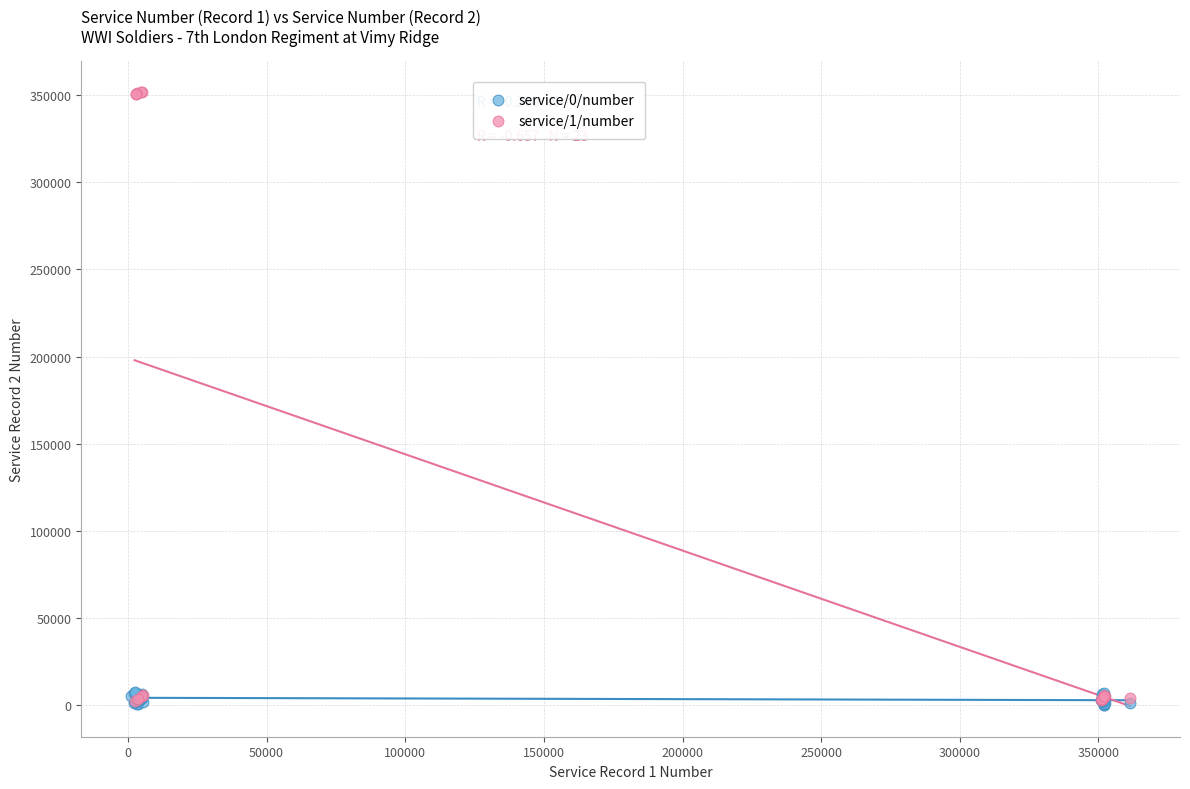

Which series has the largest Y range (max minus min)?

service/1/number